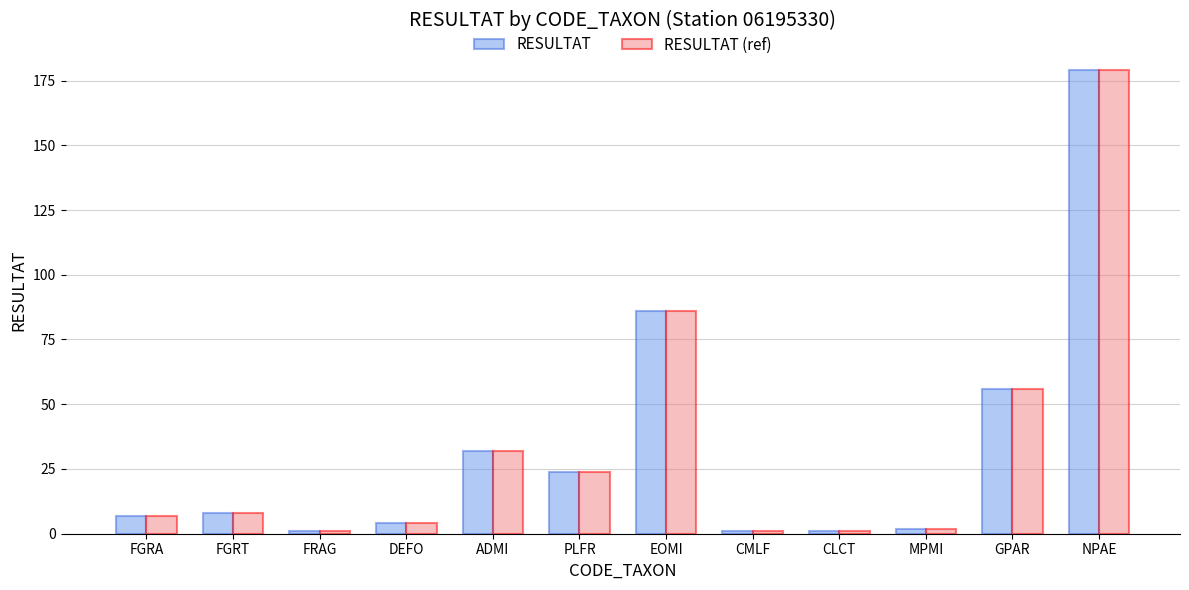

Reading left to right, extract all data points from this chart.

RESULTAT: FGRA=7	FGRT=8	FRAG=1	DEFO=4	ADMI=32	PLFR=24	EOMI=86	CMLF=1	CLCT=1	MPMI=2	GPAR=56	NPAE=179
RESULTAT (ref): FGRA=7	FGRT=8	FRAG=1	DEFO=4	ADMI=32	PLFR=24	EOMI=86	CMLF=1	CLCT=1	MPMI=2	GPAR=56	NPAE=179